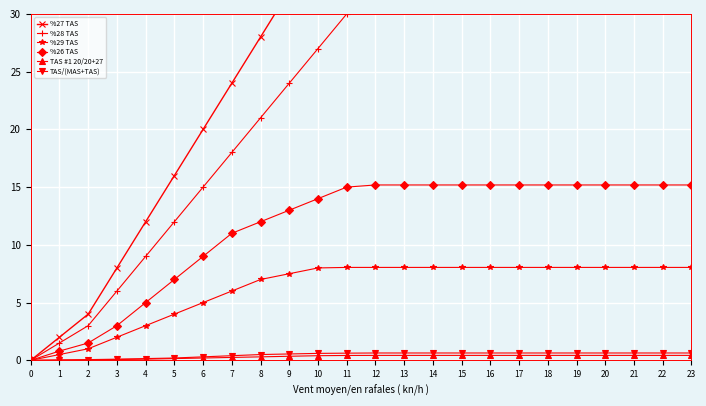

What is the approximate value of TAS/(MAS+TAS) at 22?

0.6